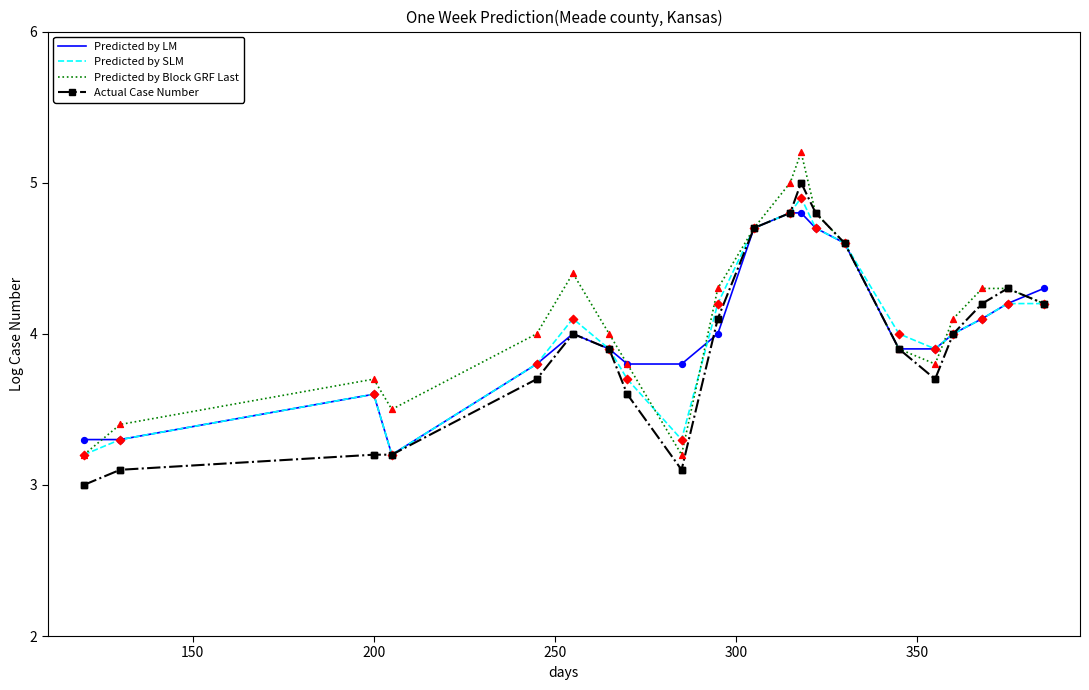

What is the maximum value for Actual Case Number?

5.0